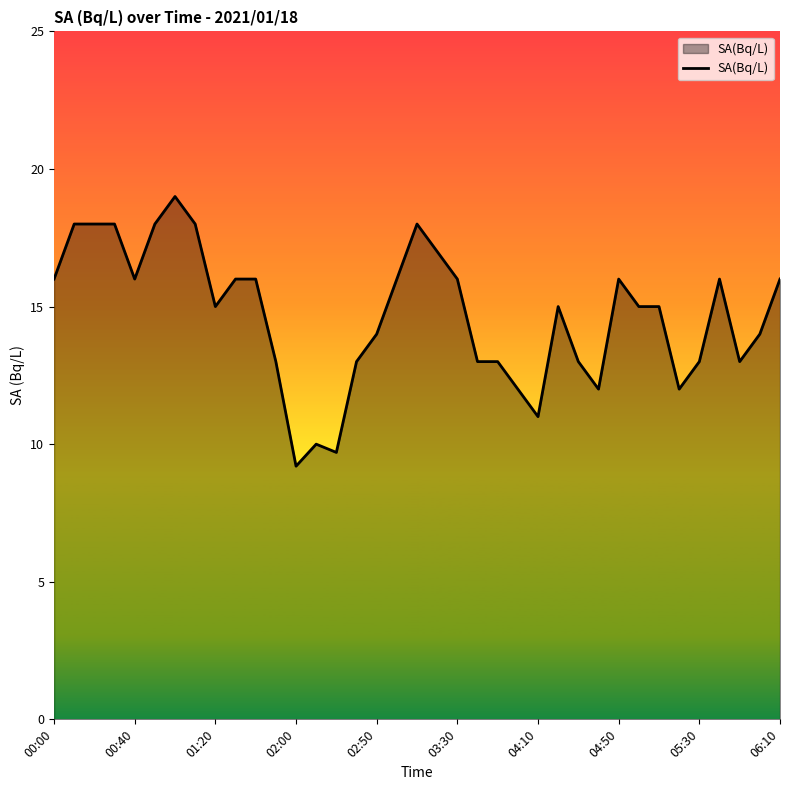

What is the maximum value shown in the chart?

19.0